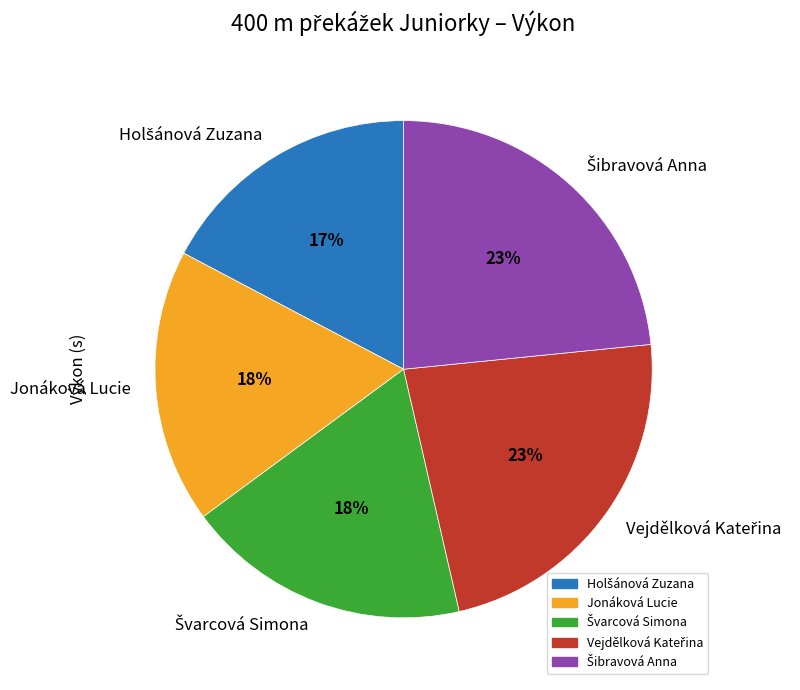

To the nearest percent, what portion does Jonáková Lucie represent?

18%